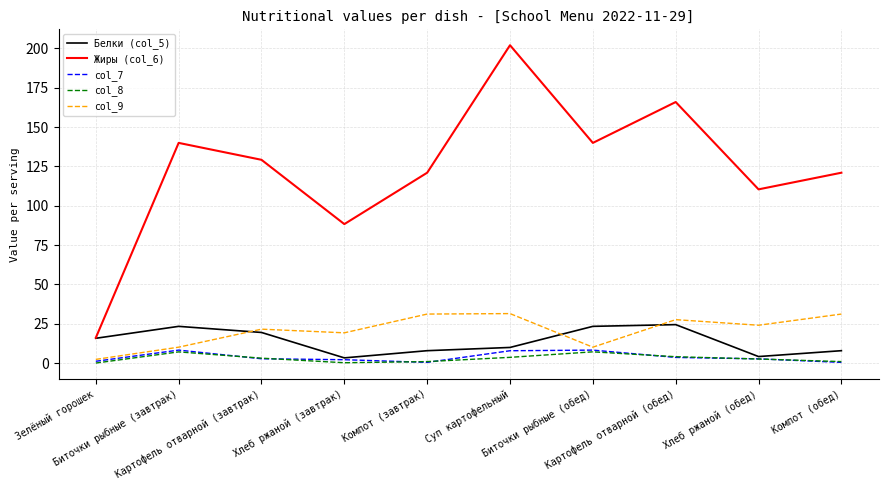

What is the minimum value for Жиры (col_6)?

16.1